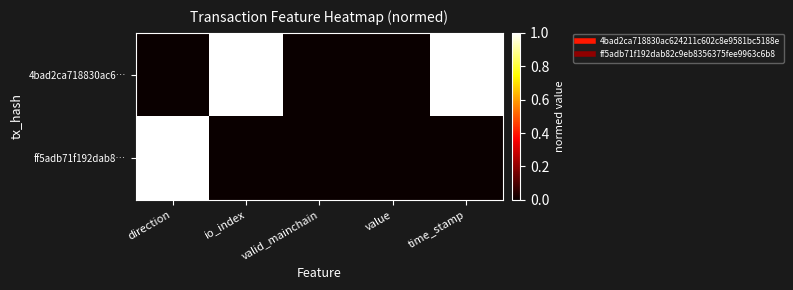

Which series has the largest total across all categories?

4bad2ca718830ac6…